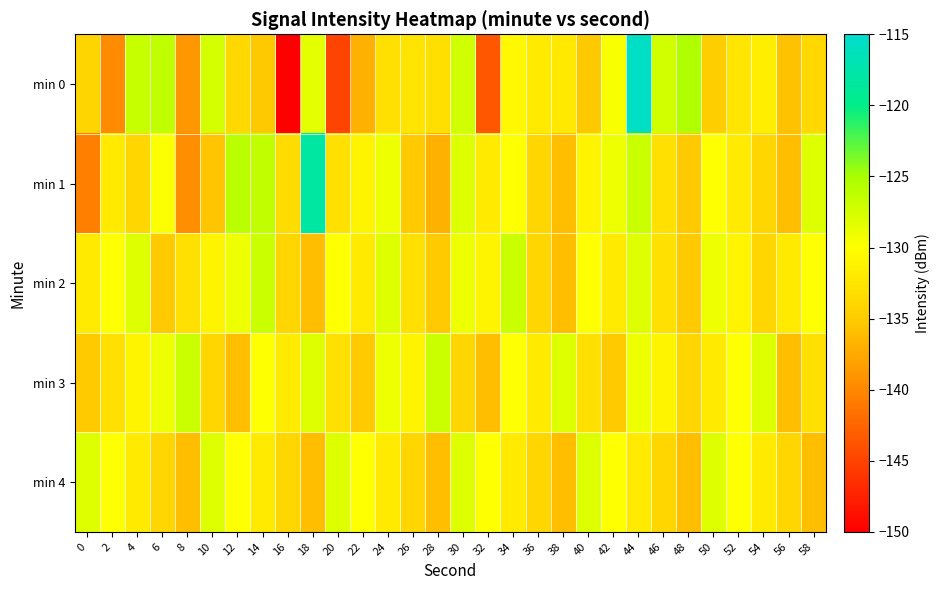

Which series changed the most between 32 and 52?

min 0